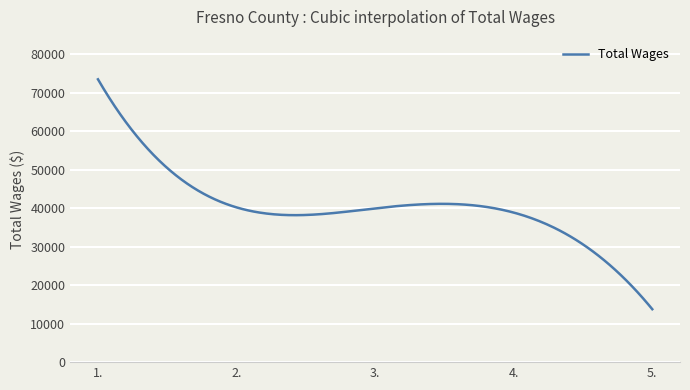

What is the smallest value displayed?

13745.0